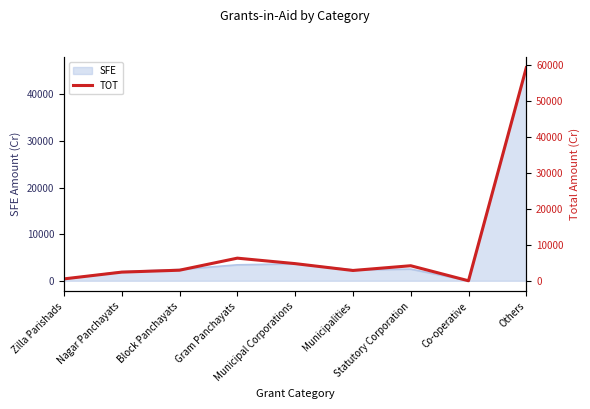

What is the difference between the second highest and second lowest values?

5761.1